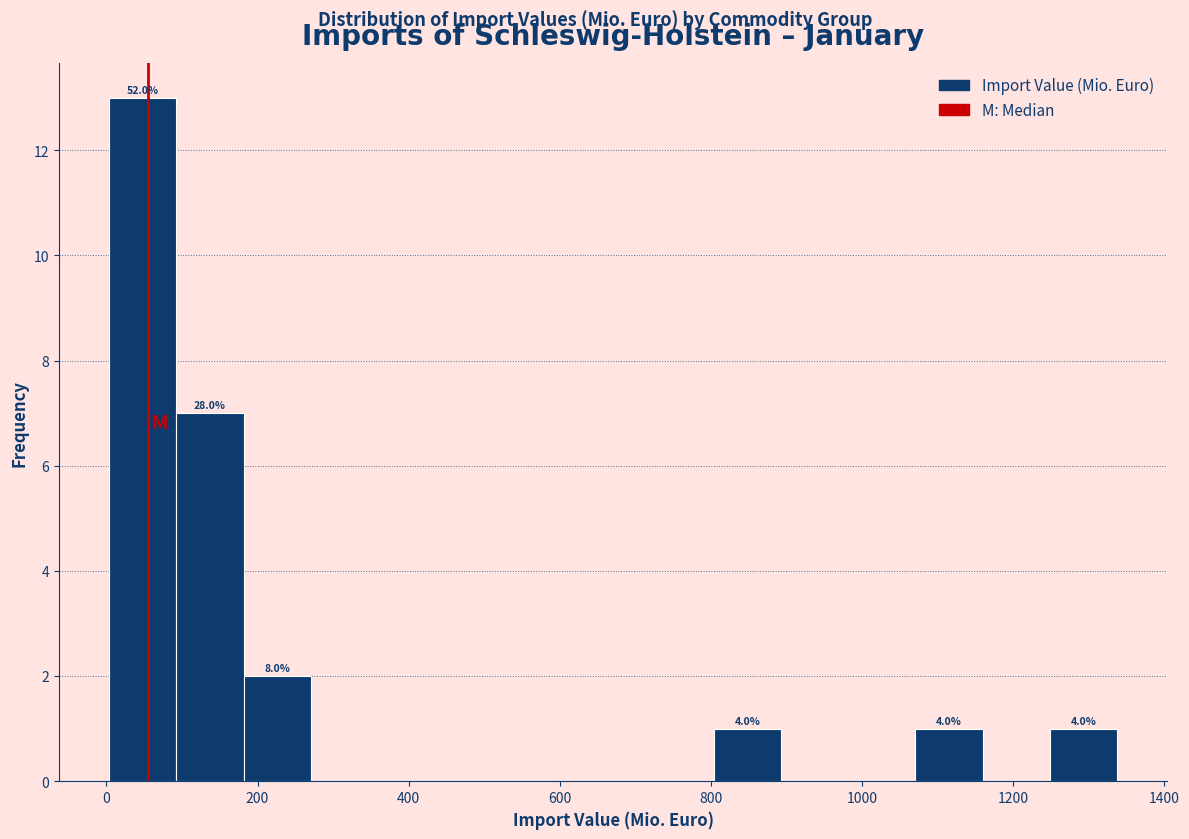

Which range on the x-axis has the tallest bar?

0 to 100